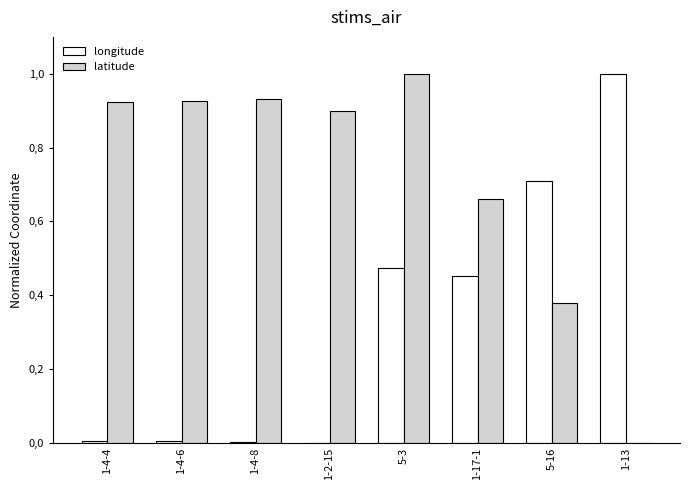

Does the chart contain stacked bars?

No